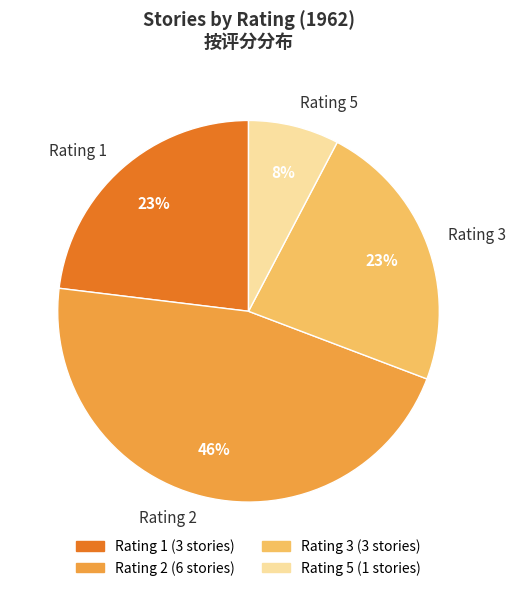

Is there any slice that represents more than half of the pie?

No